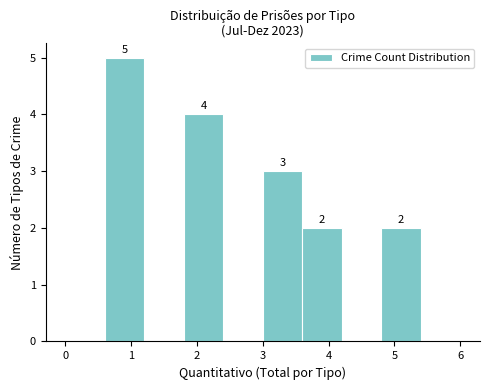

Over which range of the x-axis is the bar tallest?

0.6 to 1.2